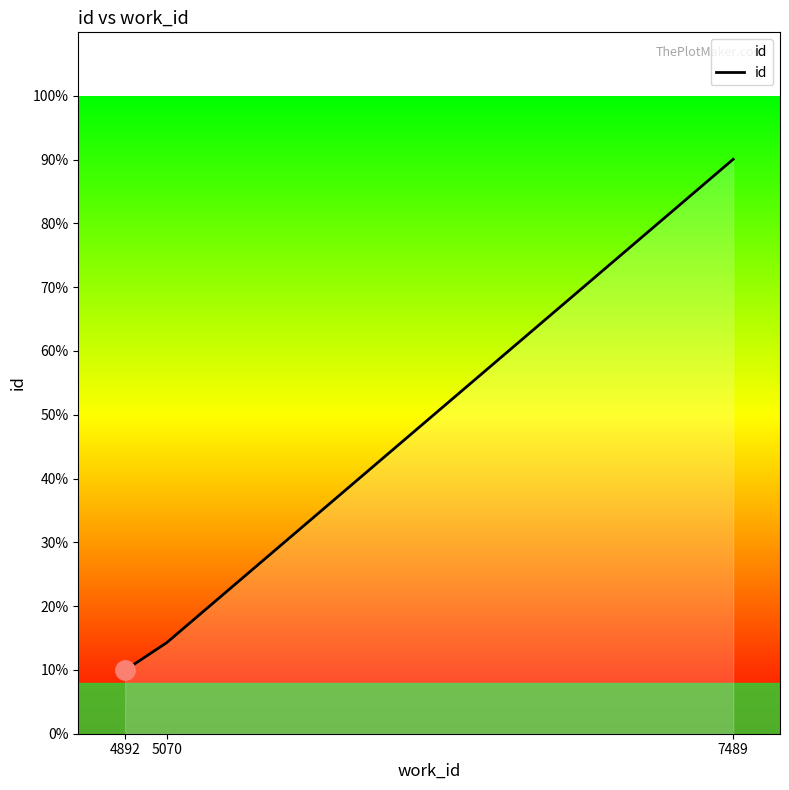

Does the chart have visible grid lines?

No